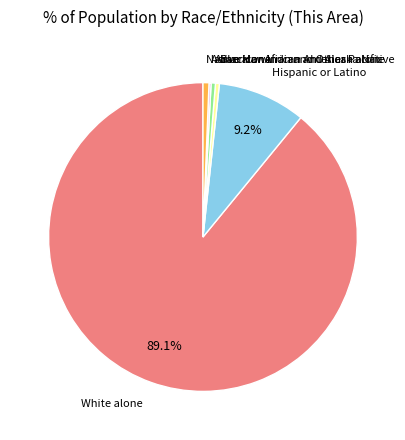

Is there a majority slice in this chart?

Yes